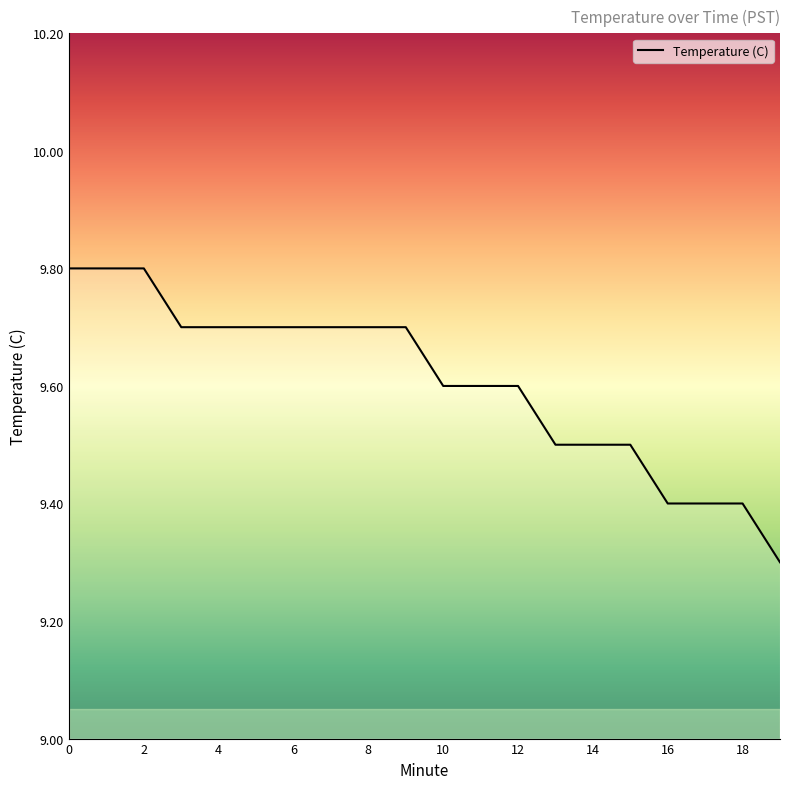

What is the sum of all values?

192.1